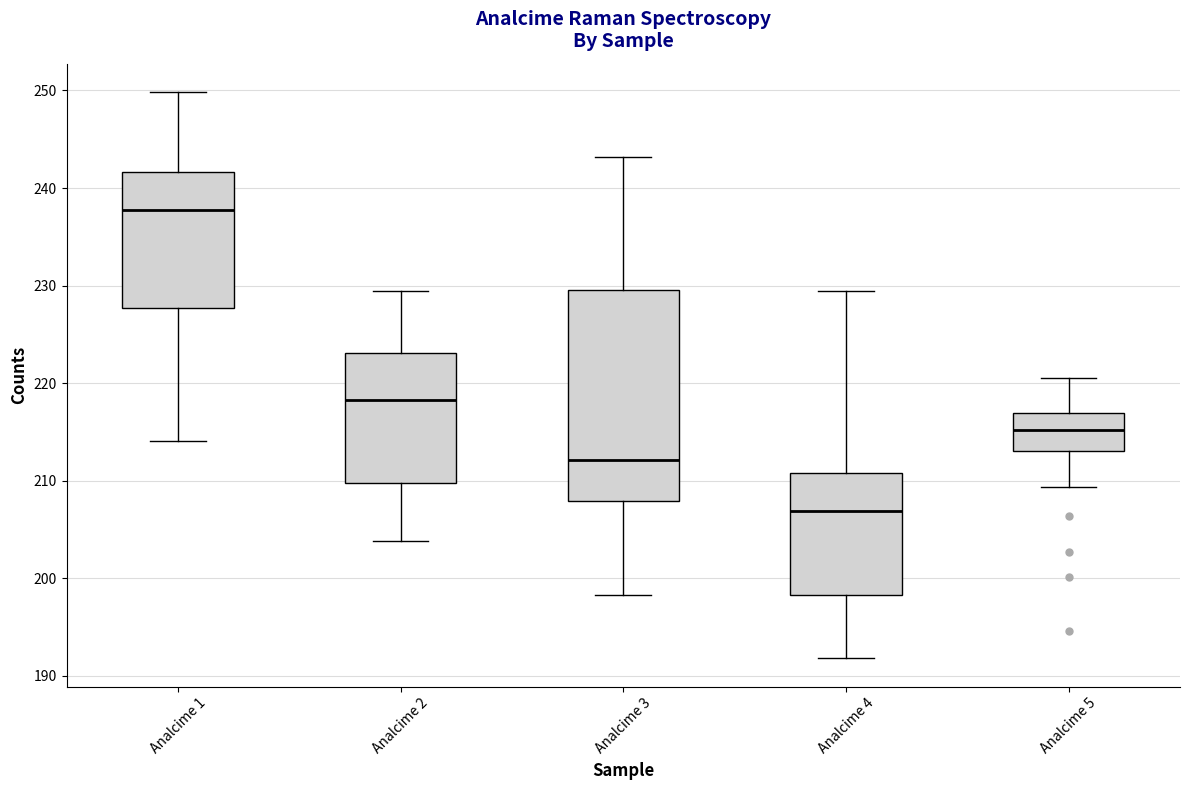

Where does the upper whisker of the box for Analcime 4 end on the y-axis? The values are not printed on the chart, so give them approximately, as read against the axis.

229